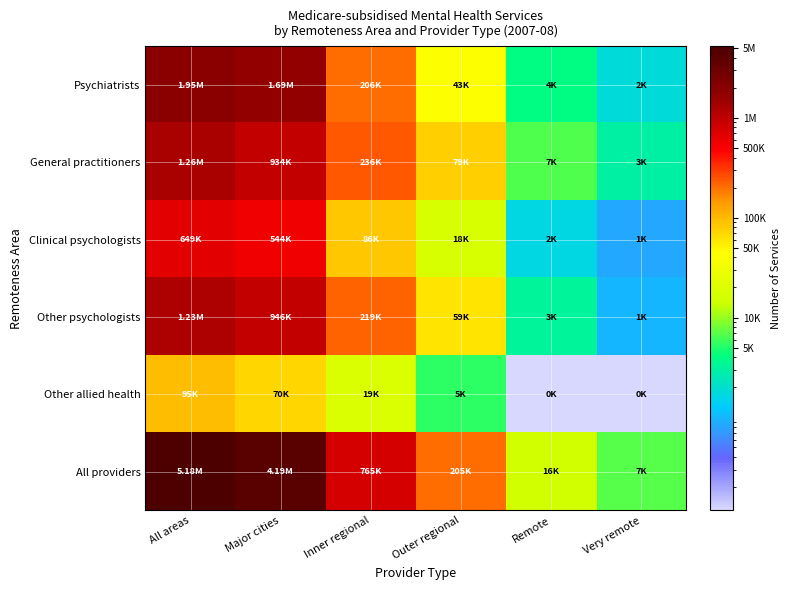

Which series has the largest range (max minus min)?

All providers